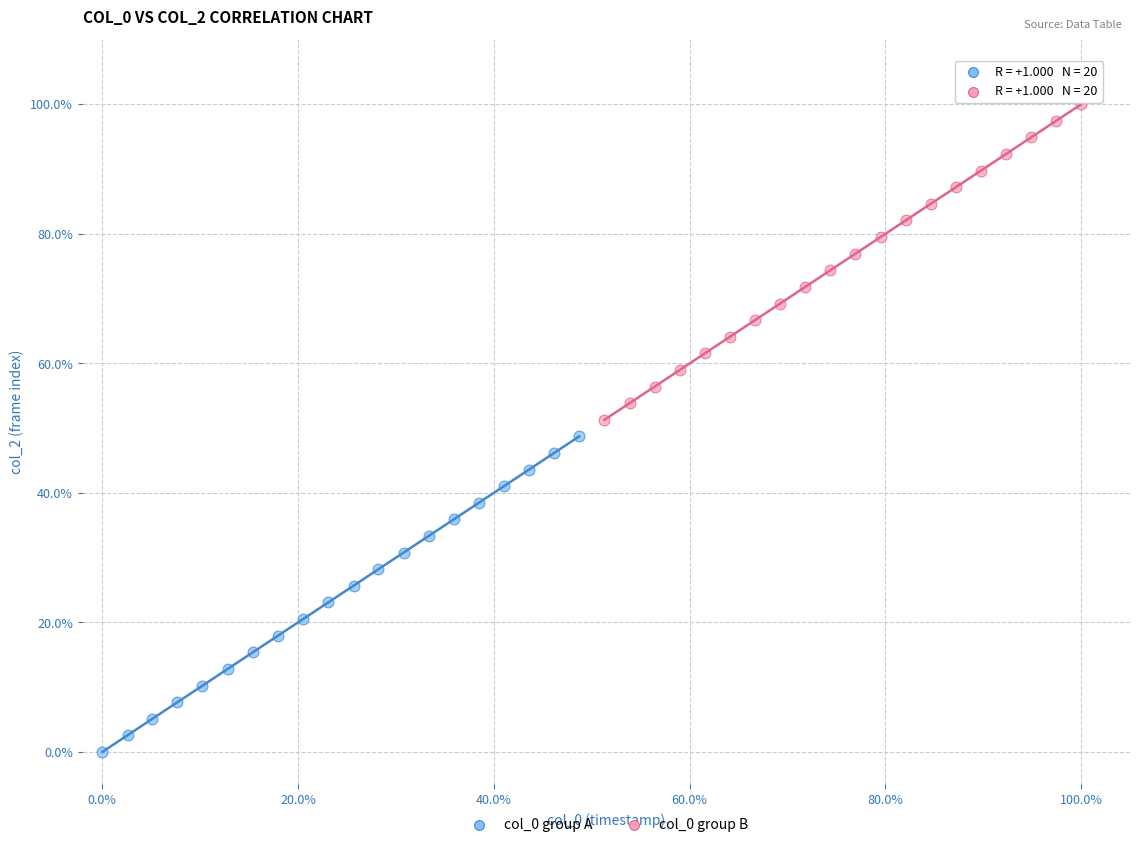

Which series contains the lowest Y value?

col_0 group A